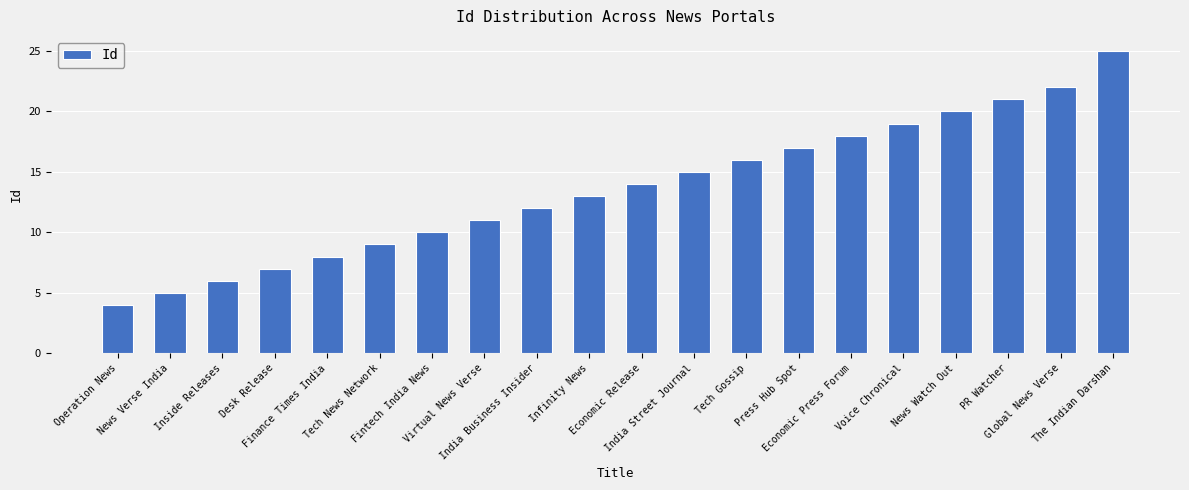

Approximately how many times larger is the value at Virtual News Verse compared to Global News Verse?

0.5